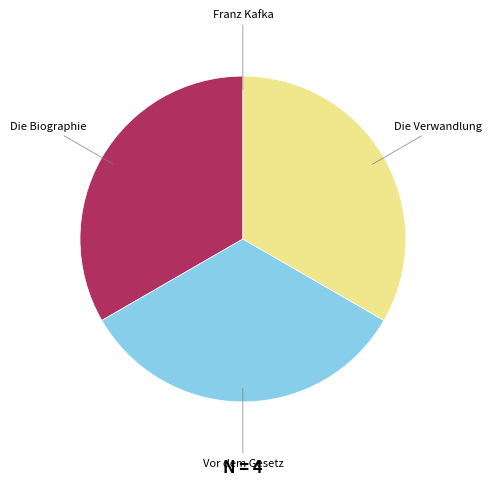

Does any single category account for the majority?

No